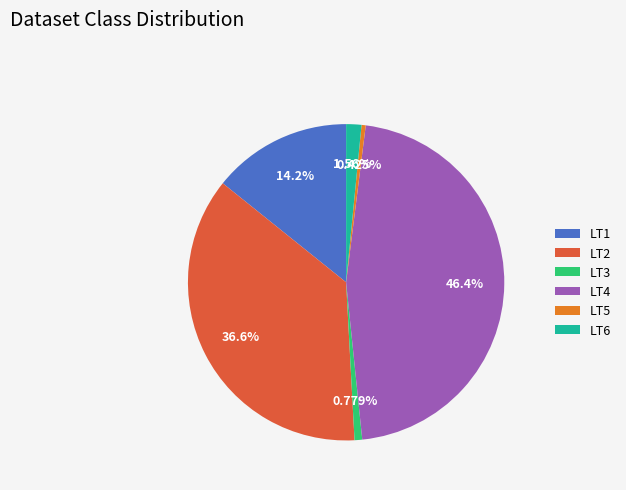

Which has a higher value, LT2 or LT5?

LT2